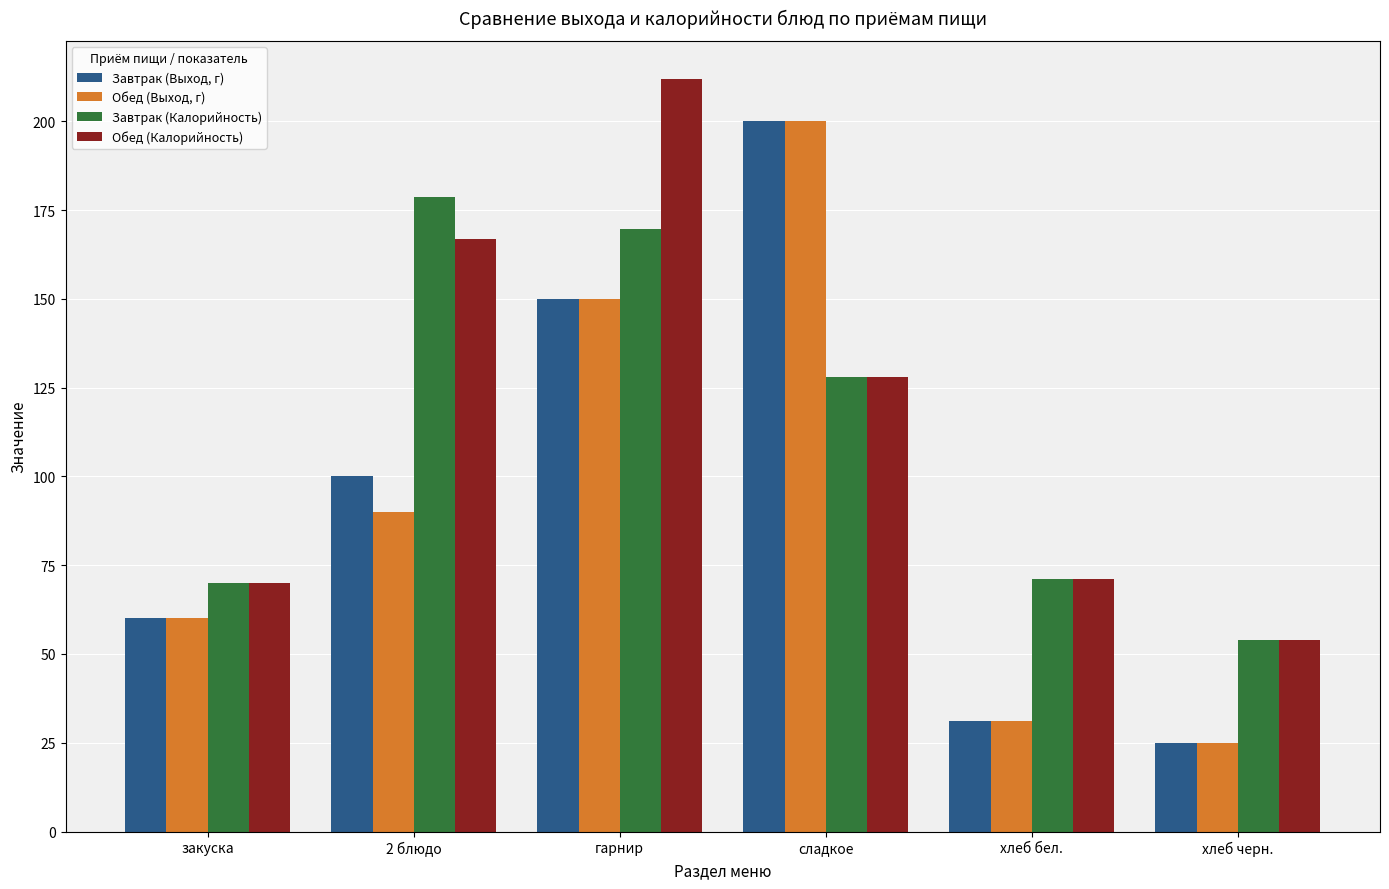

How many groups of bars are there?

6